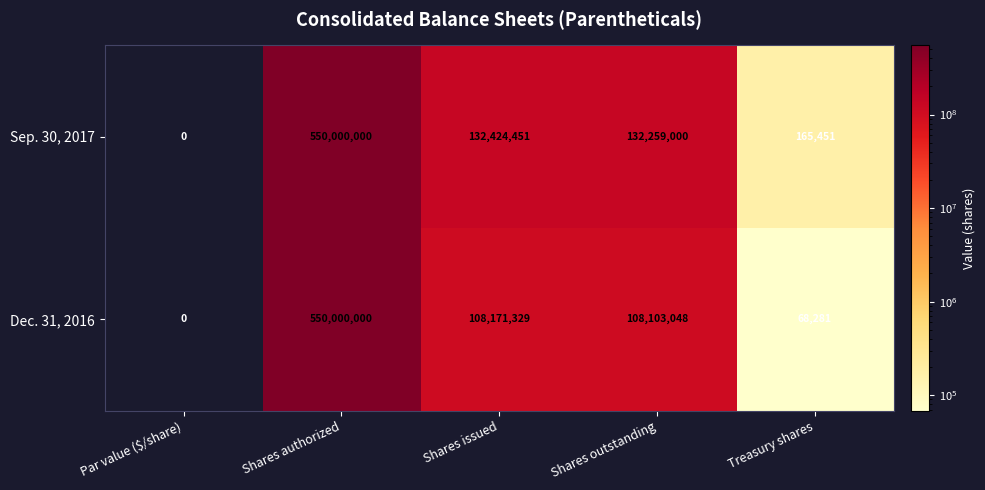

What is the average value of the Sep. 30, 2017 series?

162969780